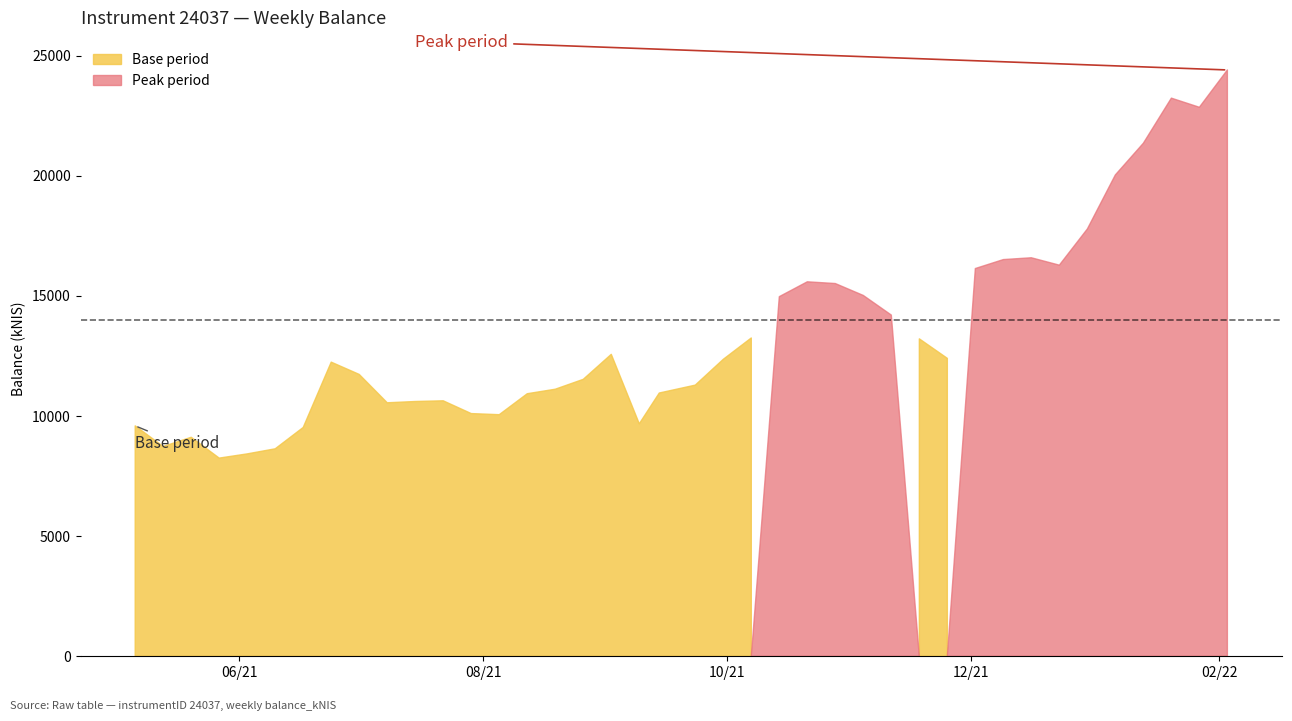

What is the change in value from 2021-11-04 to 2022-01-13?

+6335.9